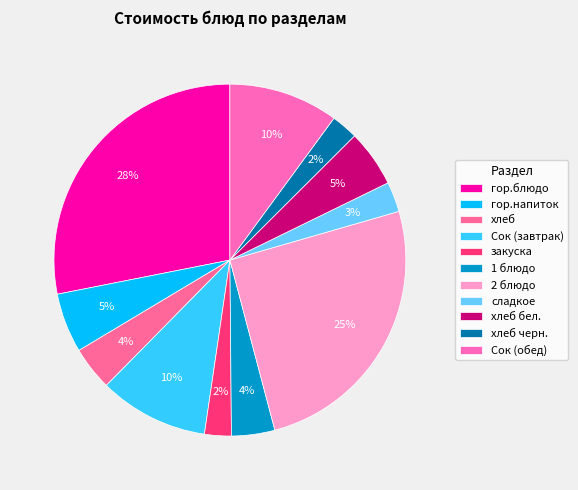

How many slices are in this pie chart?

11